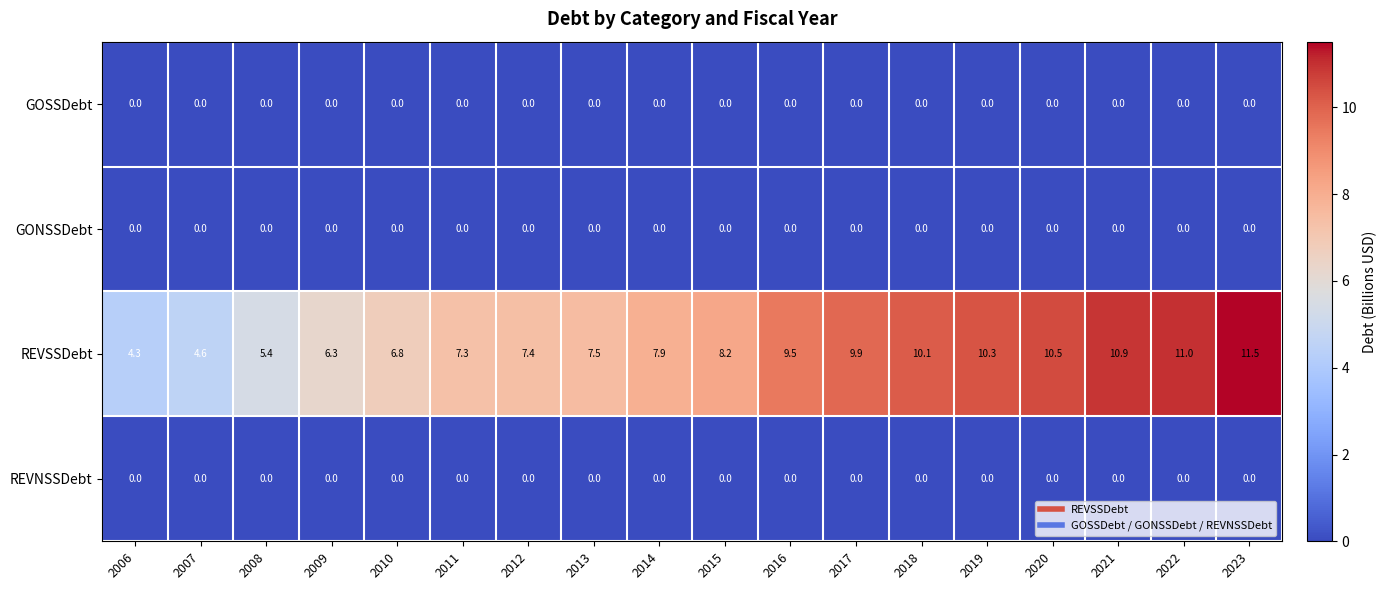

At how many categories does at least one series exceed 8?

9